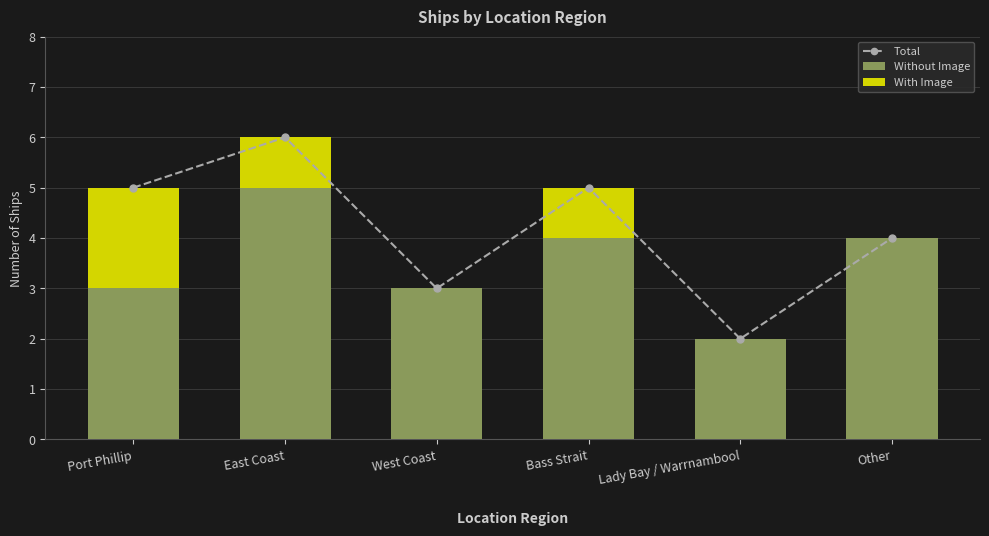

How many groups of bars are there?

6